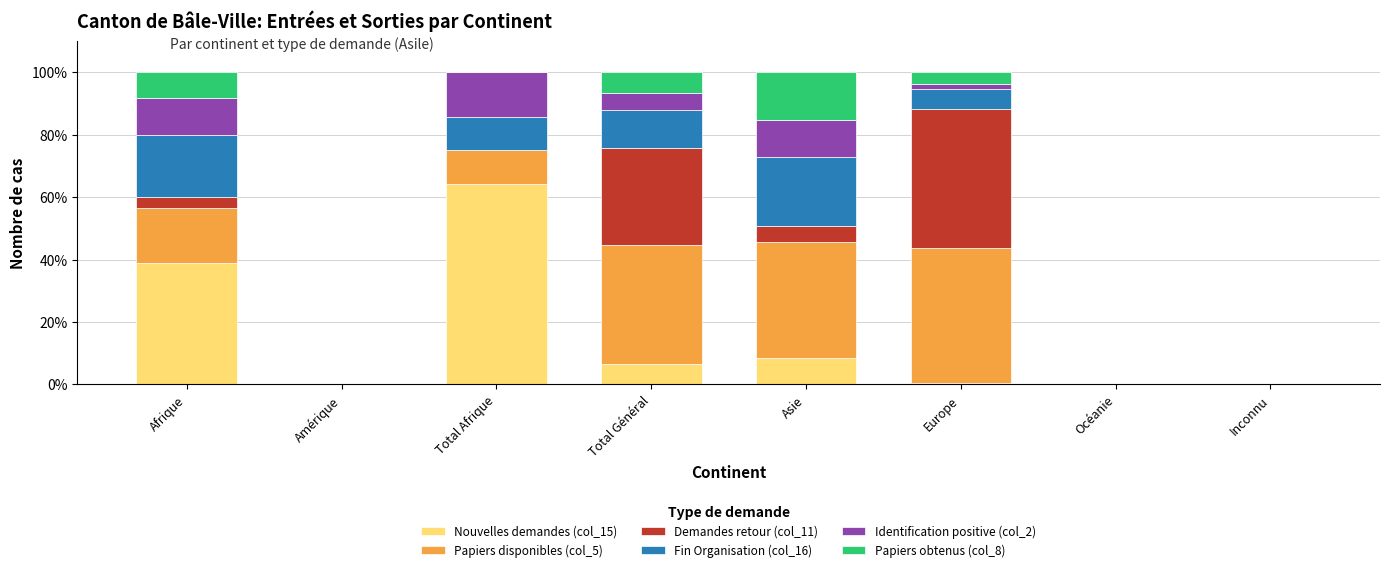

What is the total value across all series at Total Afrique?

100.0